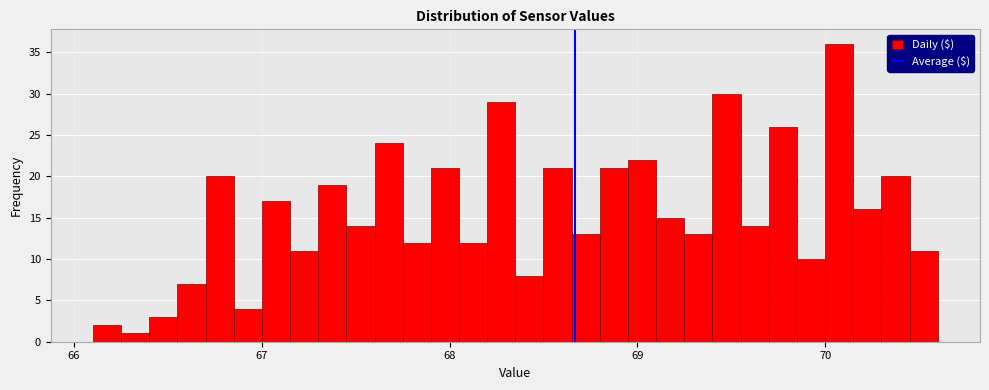

Read against the x-axis, roughly where is the centre of the tallest bar?

70.1